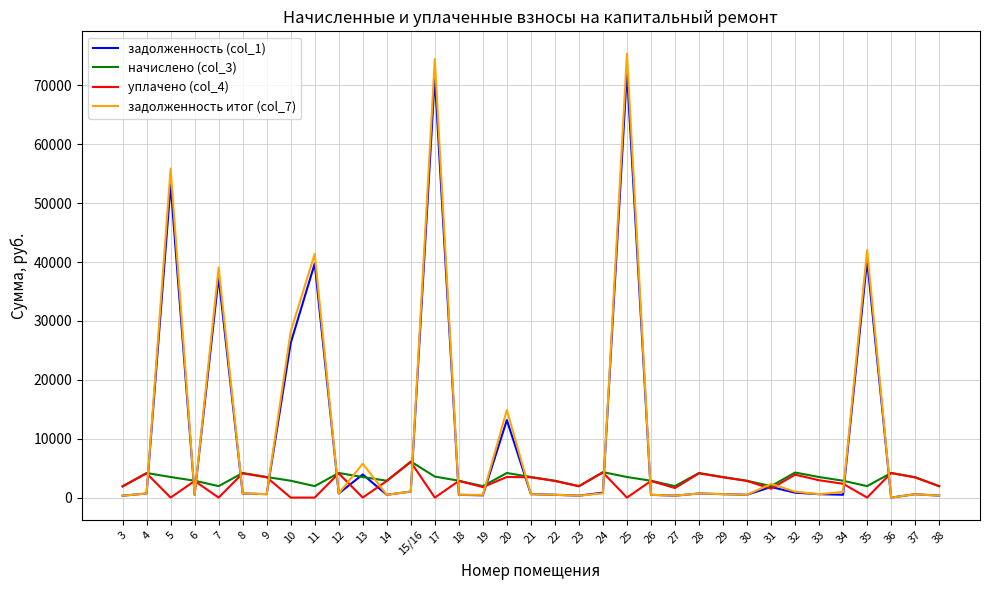

Is the value of начислено (col_3) at 26 greater than the value of задолженность (col_1) at 8?

Yes